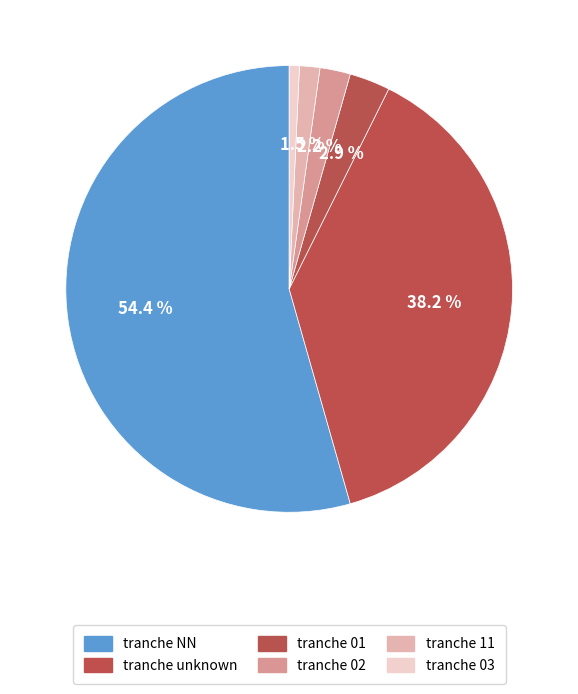

Which category has the smallest portion of the pie?

03